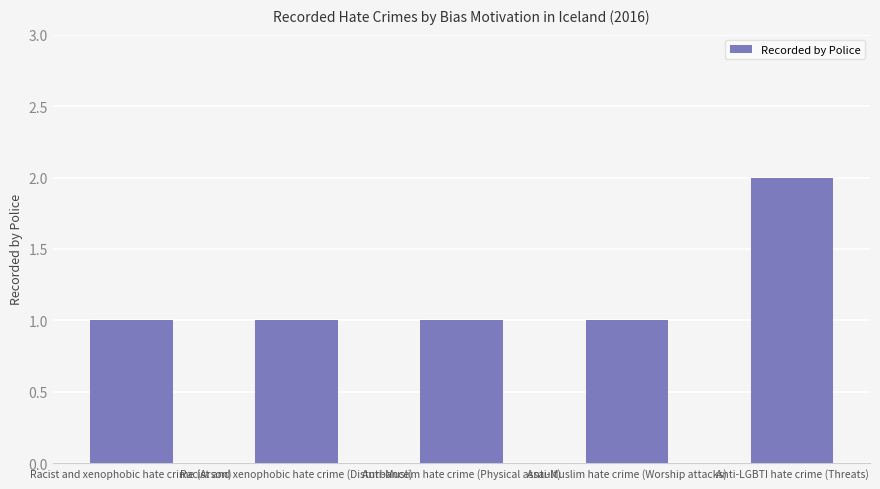

Read the value at Anti-LGBTI hate crime (Threats).

2